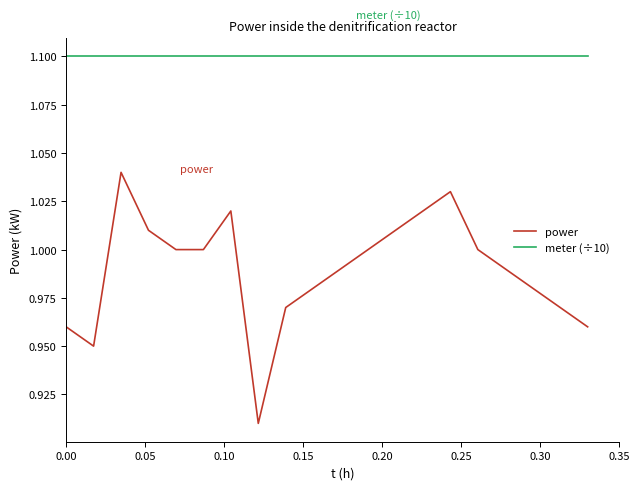

What is the lowest value of the meter (÷10) series?

1.1